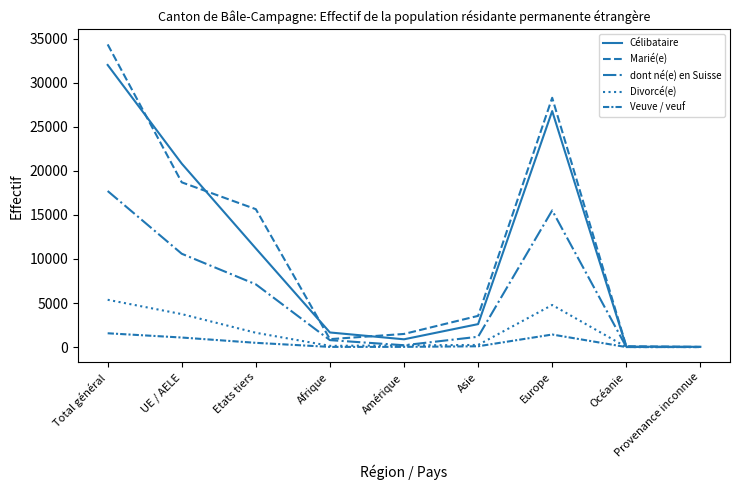

What is the minimum value for Veuve / veuf?

1